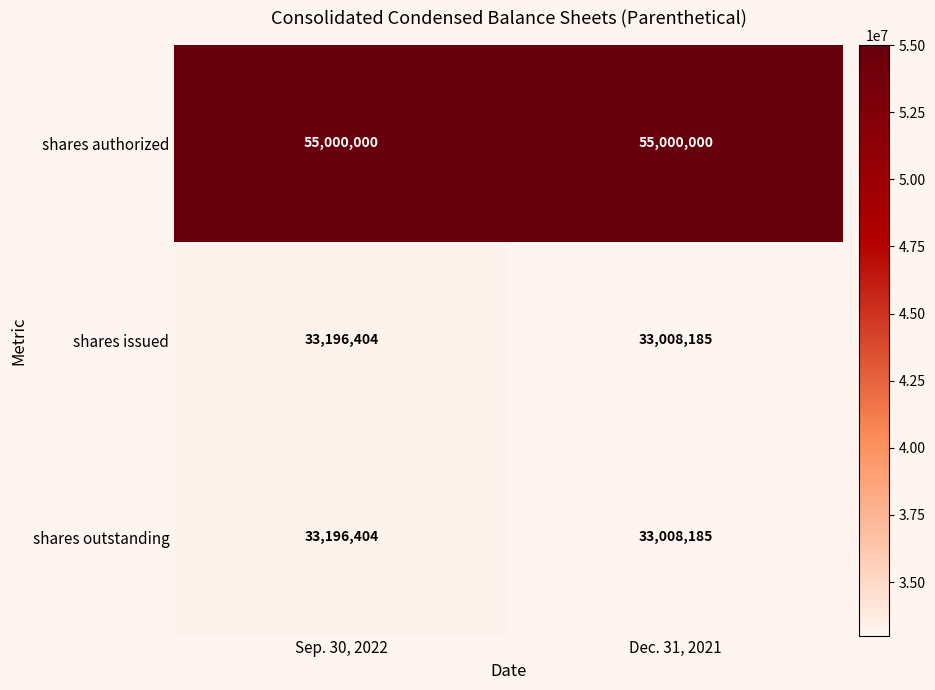

The value of shares issued at Dec. 31, 2021 is 33008185. True or false?

True